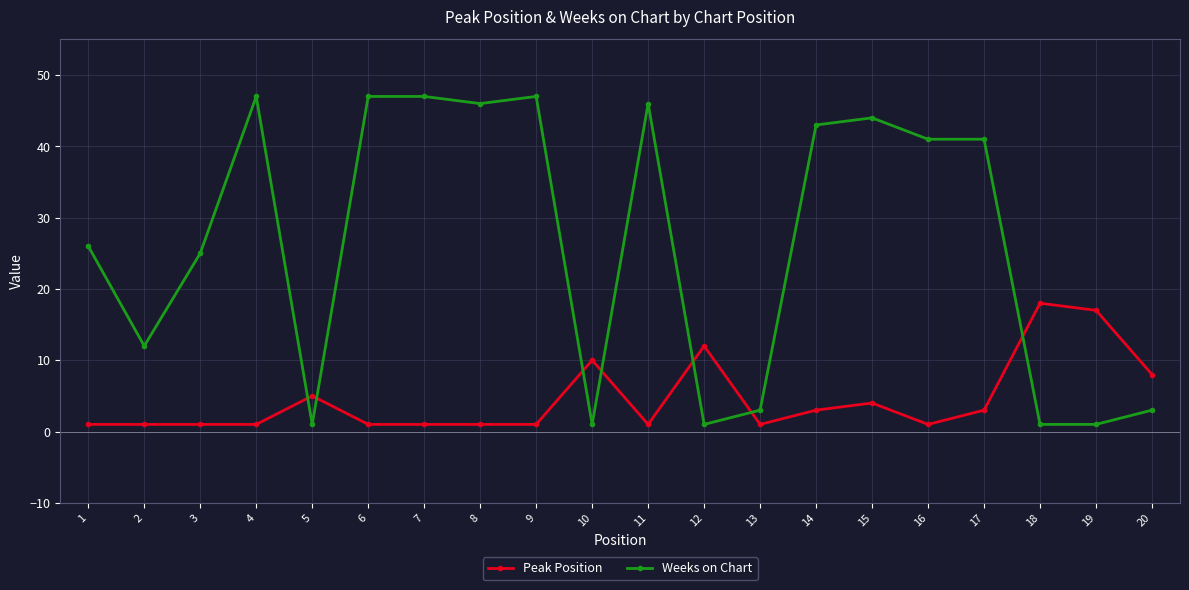

True or false: Weeks on Chart has a value of 41 at 17.

True